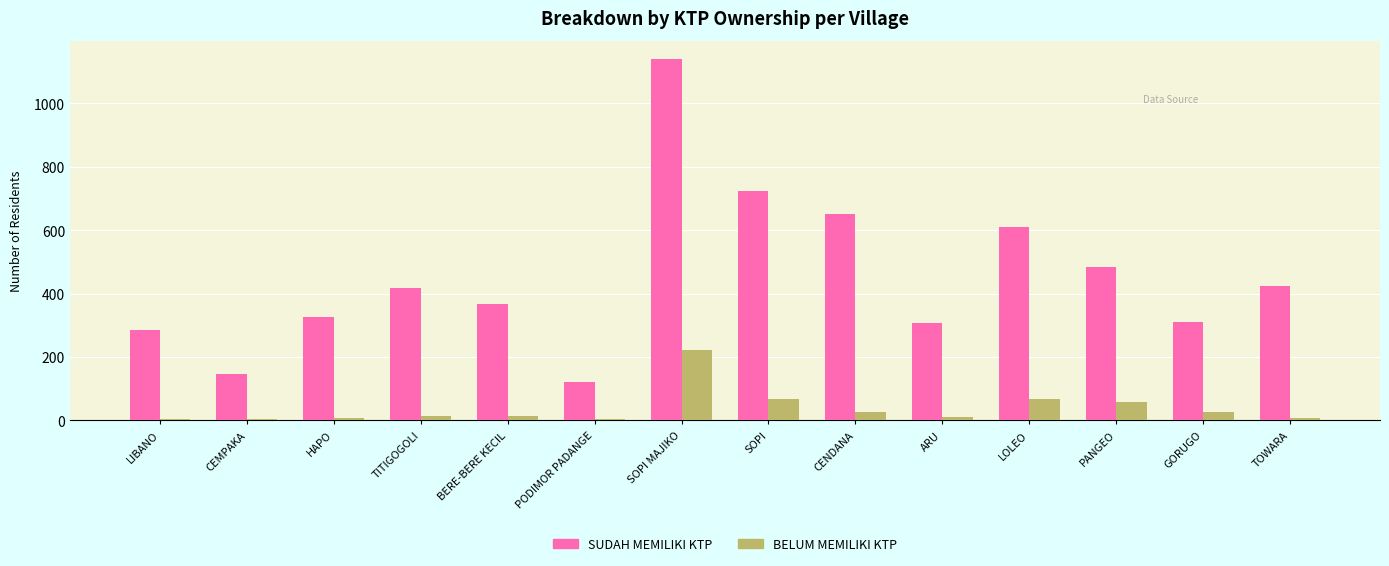

Which category has the highest value across all series?

SOPI MAJIKO